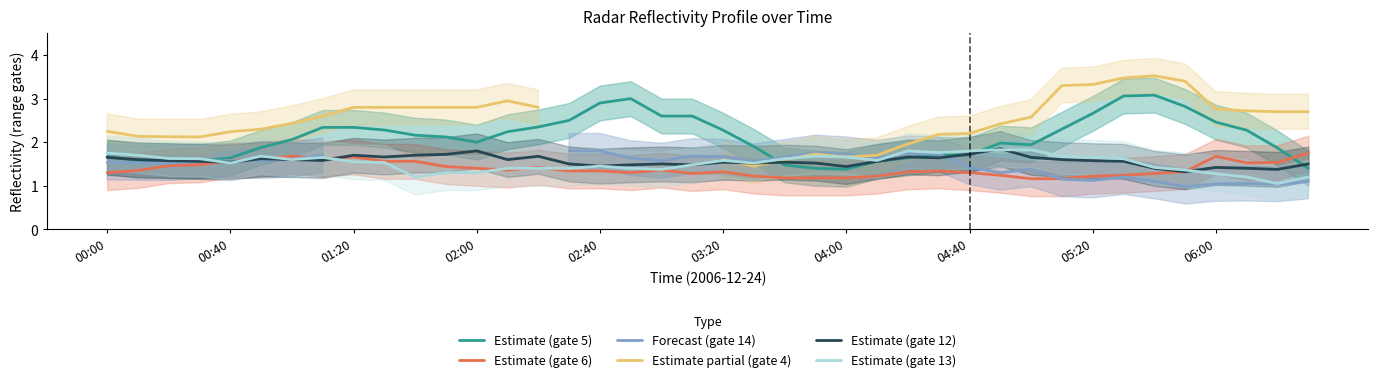

Is it true that Estimate (gate 6) equals 0.5 at 38?

False